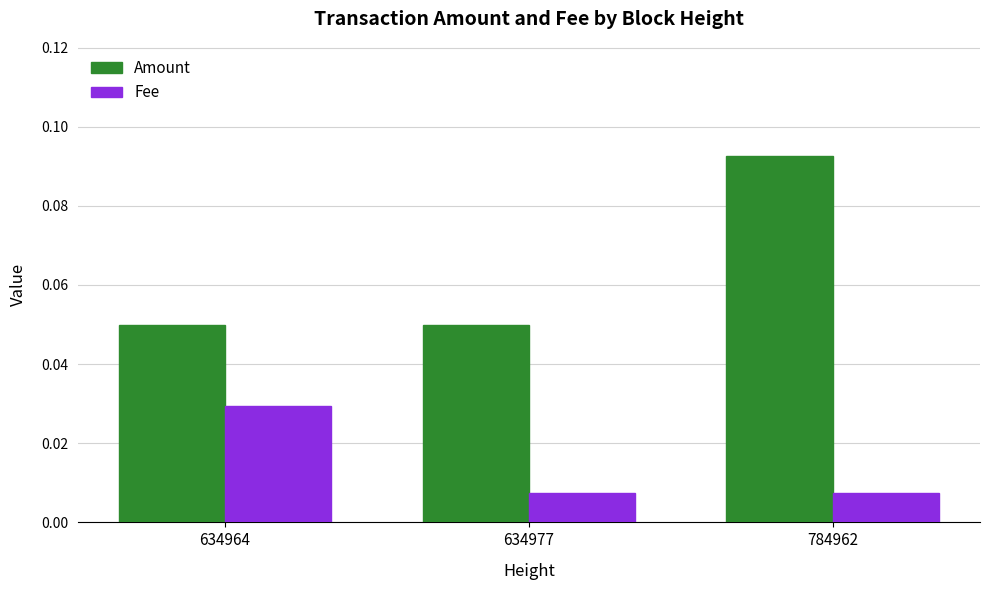

Which label corresponds to the largest value in the chart?

784962